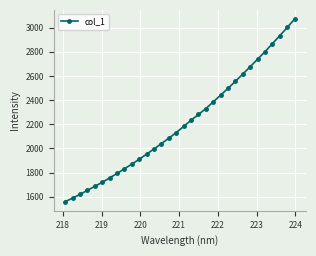

What is the smallest value displayed?

1558.6